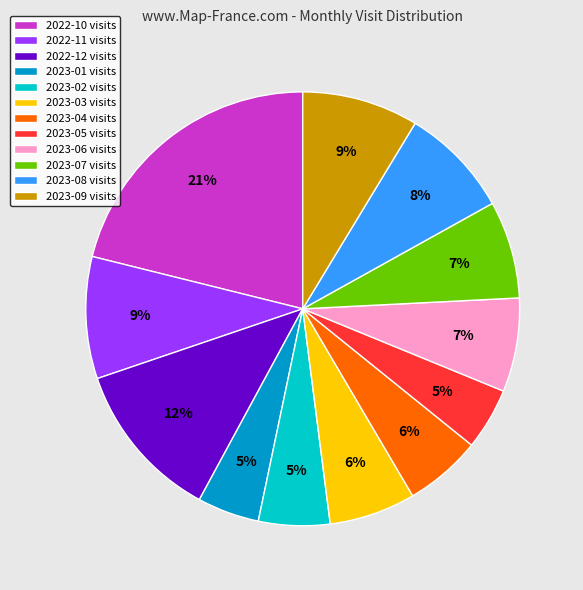

Is the sum of 2023-02 and 2023-01 greater than half?

No